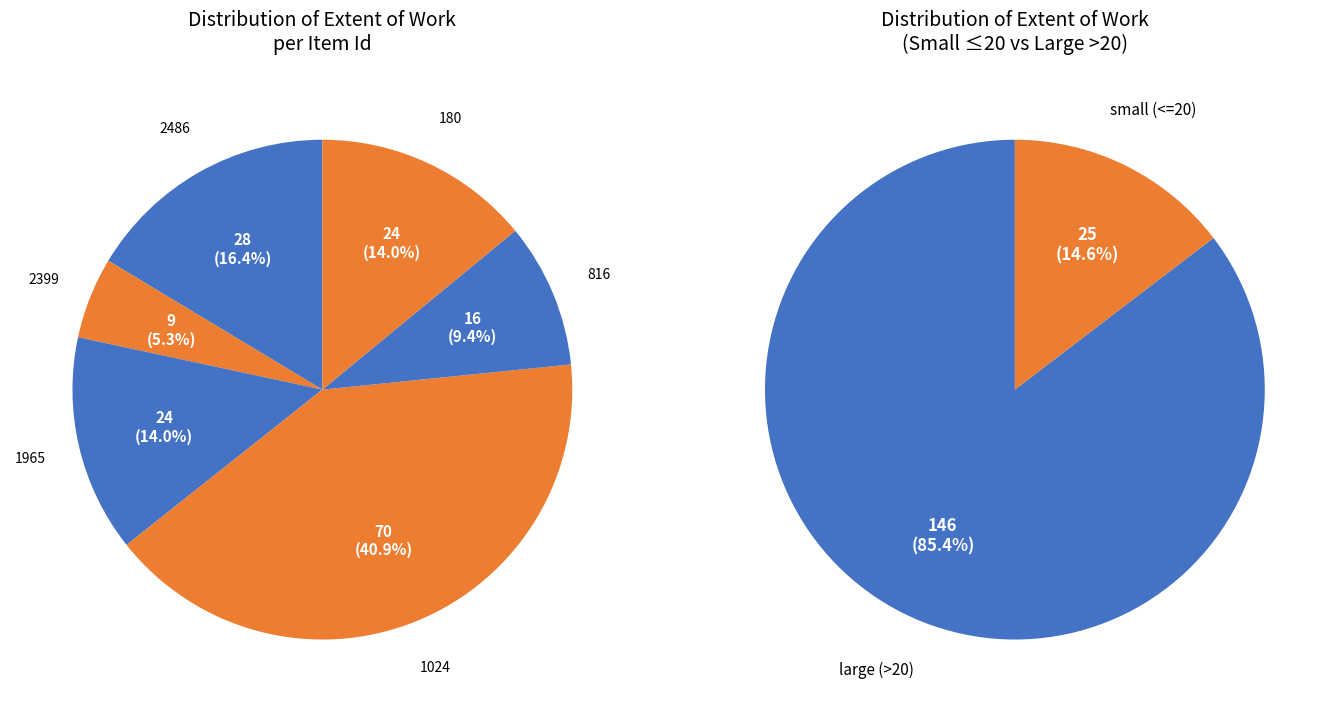

Which slice is the smallest?

2399